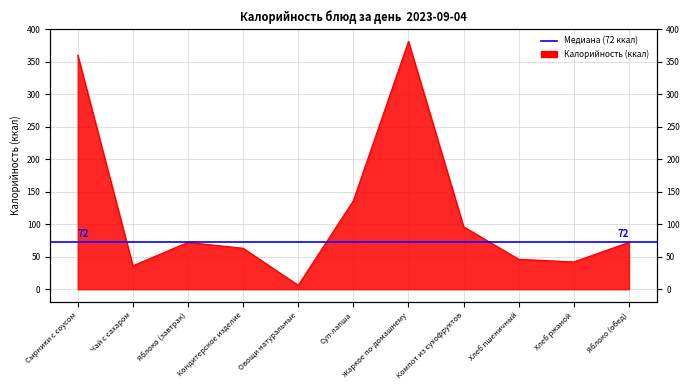

Reading left to right, transcribe all the data shown in this chart.

Сырники с соусом=360	Чай с сахаром=36	Яблоко (завтрак)=72	Кондитерское изделие=63	Овощи натуральные=6	Суп-лапша=136	Жаркое по-домашнему=381	Компот из сухофруктов=96	Хлеб пшеничный=46	Хлеб ржаной=42	Яблоко (обед)=72